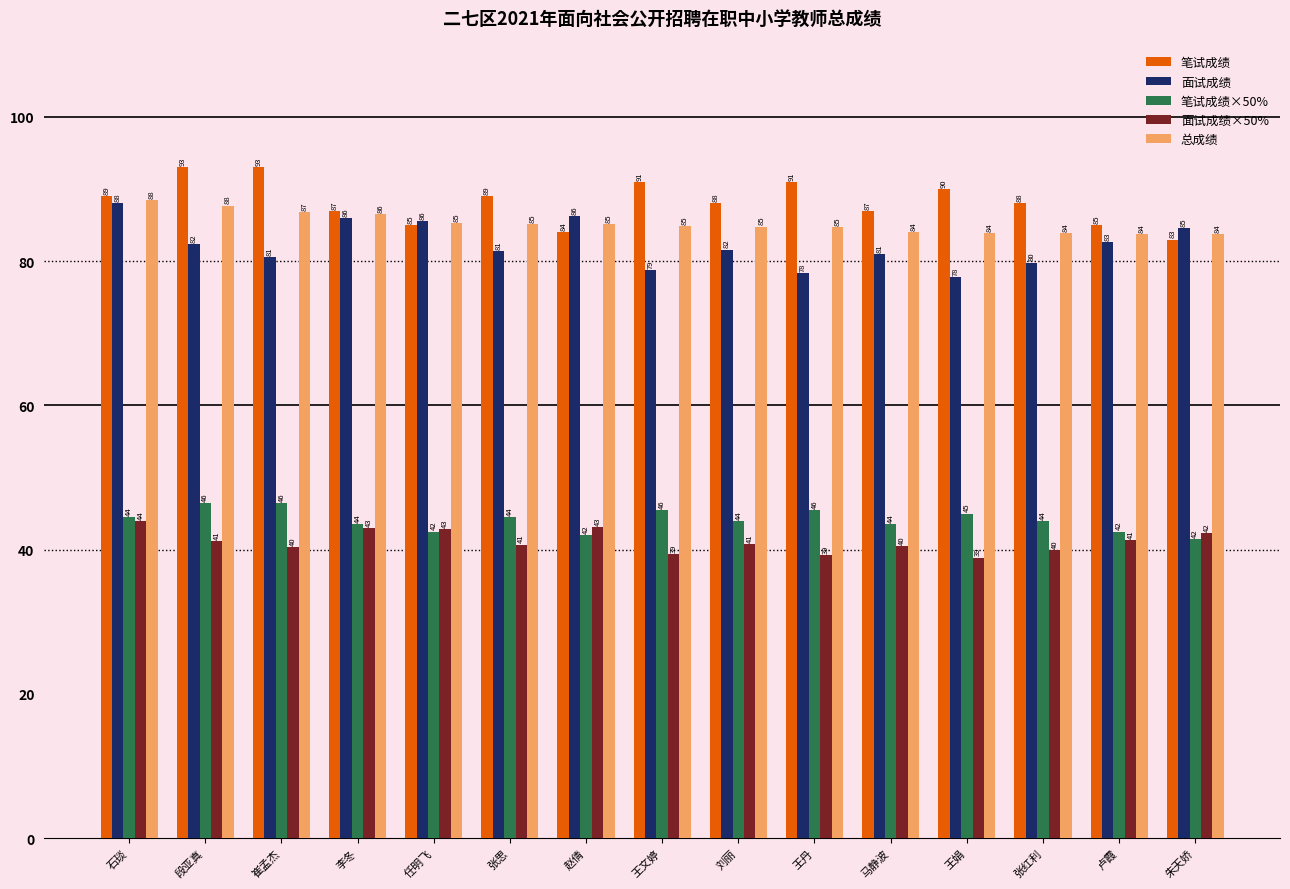

What is the approximate value of 笔试成绩 at 赵倩?

84.0